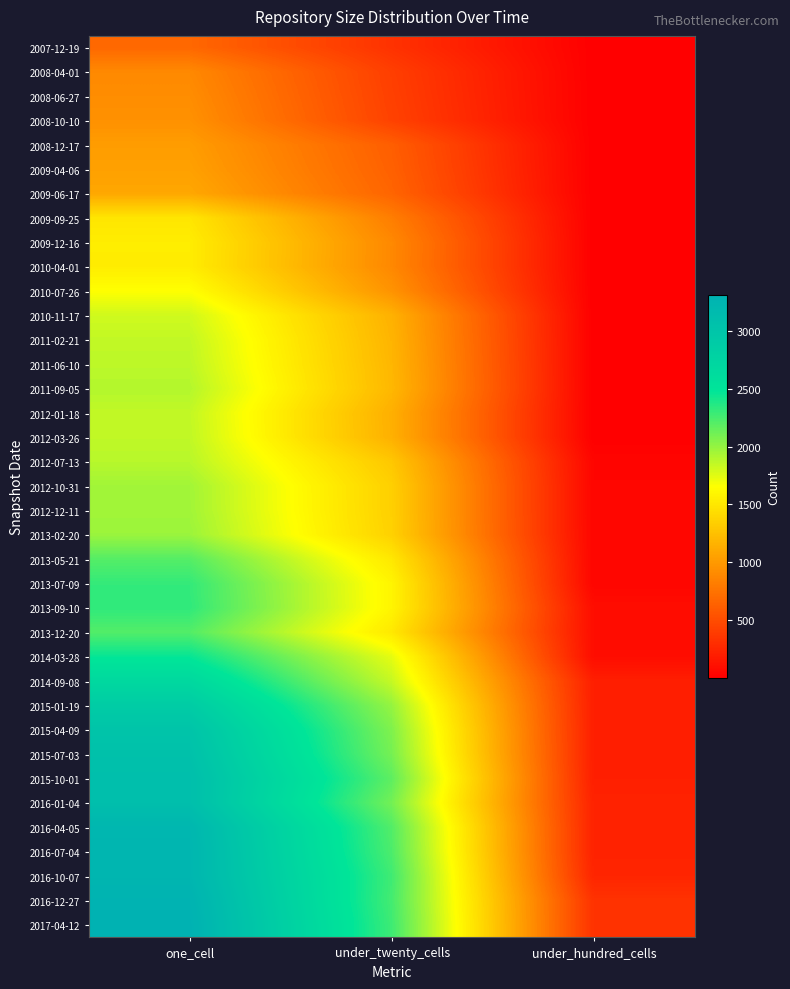

At how many categories does at least one series exceed 1764?

2